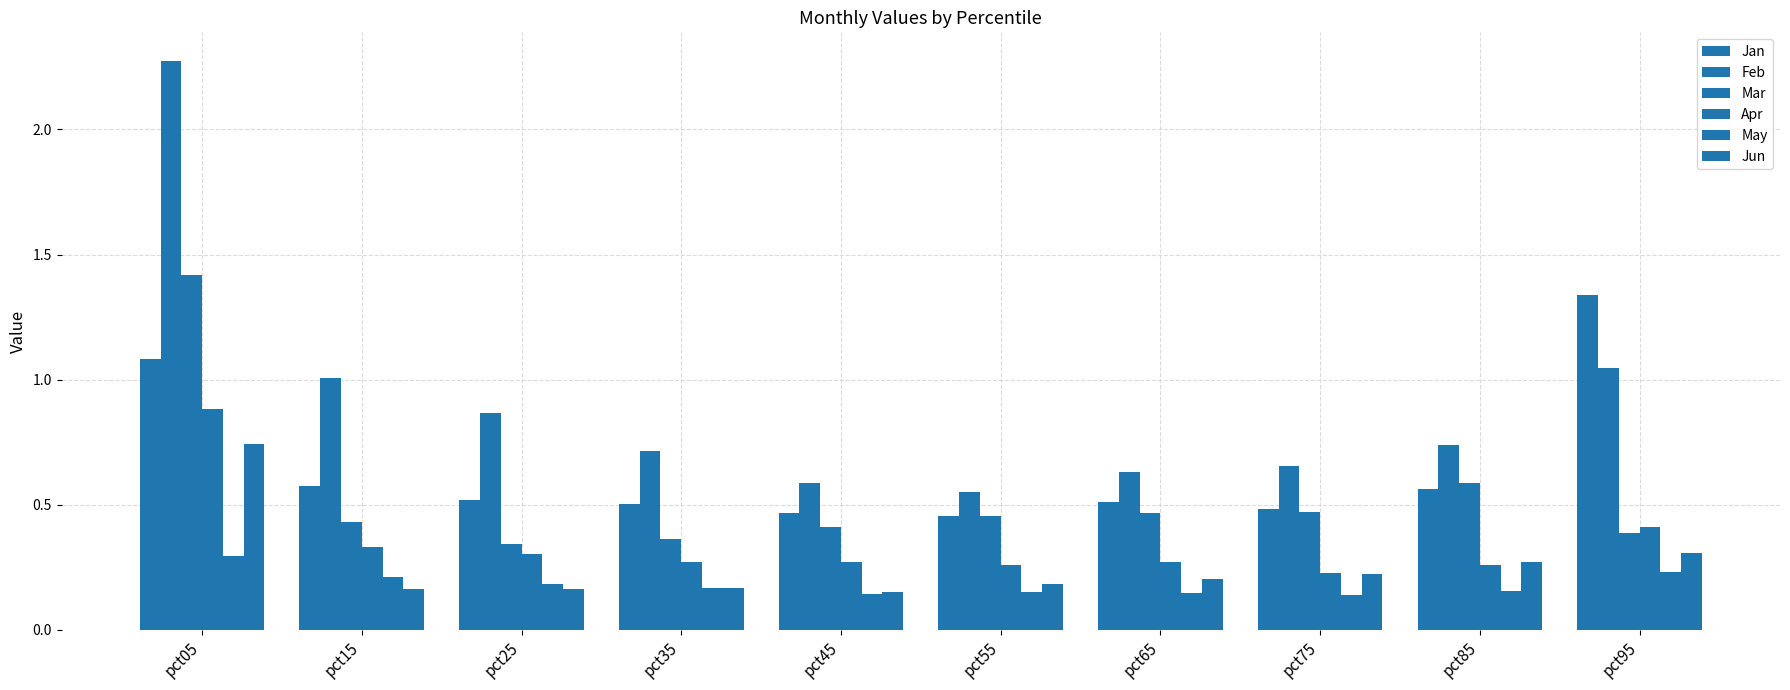

How many groups of bars are there?

10